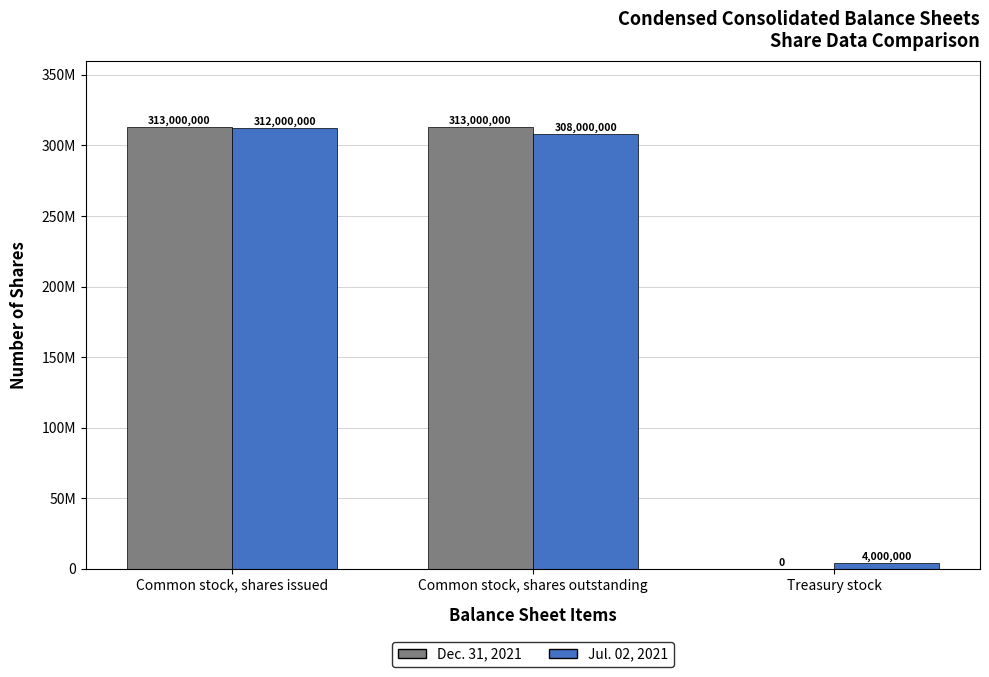

What are all the series names shown in the legend?

Dec. 31, 2021, Jul. 02, 2021